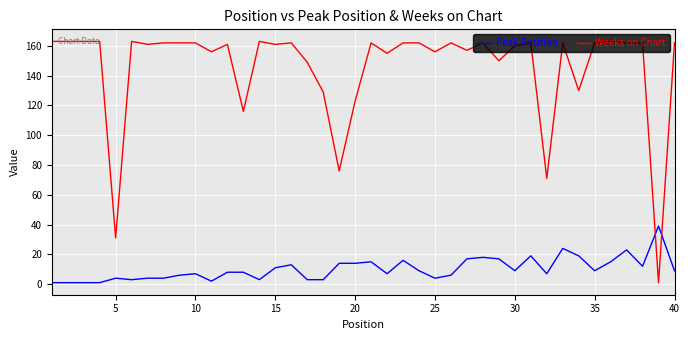

At how many categories does at least one series exceed 106?

36